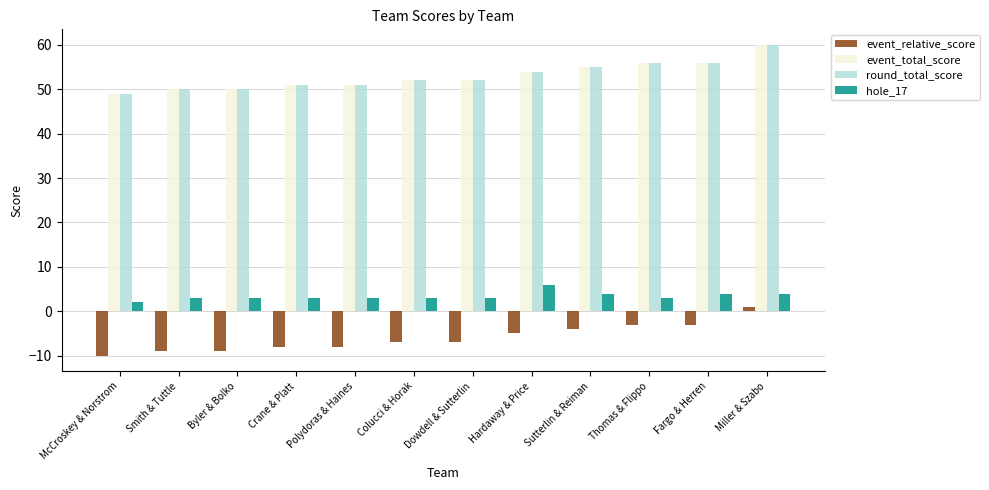

What is the sum of the event_relative_score values at Fargo & Herren and Hardaway & Price?

-8